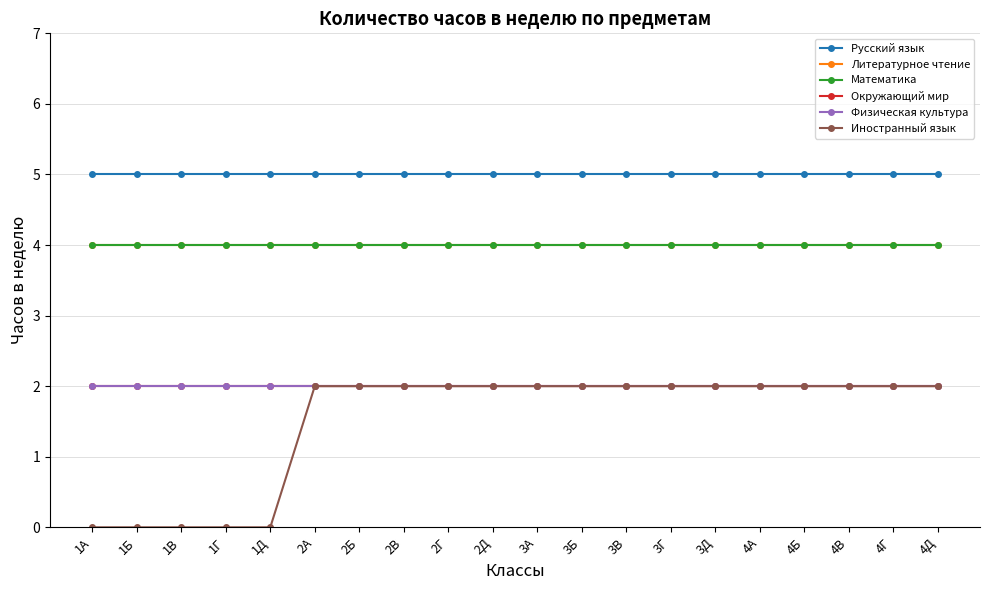

Does the chart have visible grid lines?

Yes